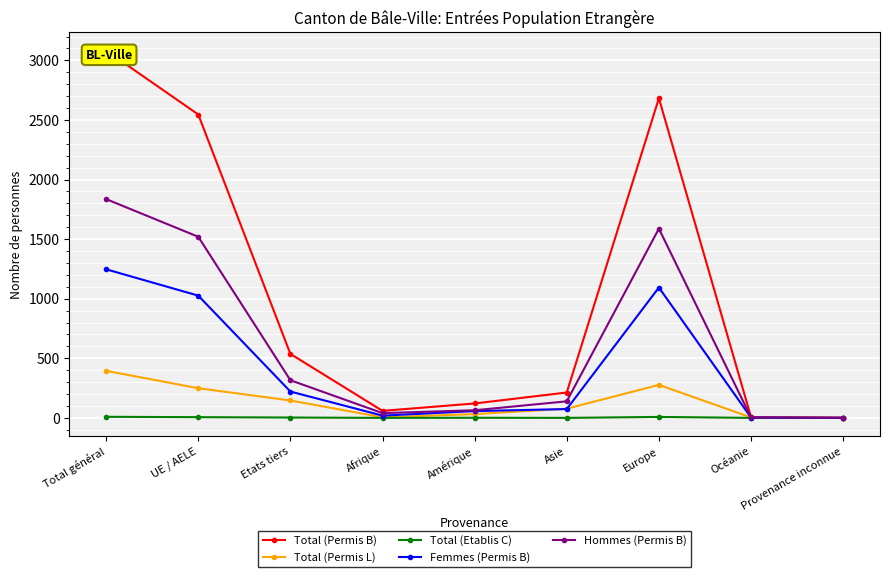

Reading right to left, transcribe all the data shown in this chart.

Total (Permis B): 1	7	2682	213	121	59	537	2546	3083
Total (Permis L): 0	4	277	77	32	5	146	249	395
Total (Etablis C): 0	0	8	0	1	0	3	6	9
Femmes (Permis B): 0	3	1094	74	57	19	221	1026	1247
Hommes (Permis B): 1	4	1588	139	64	40	316	1520	1836